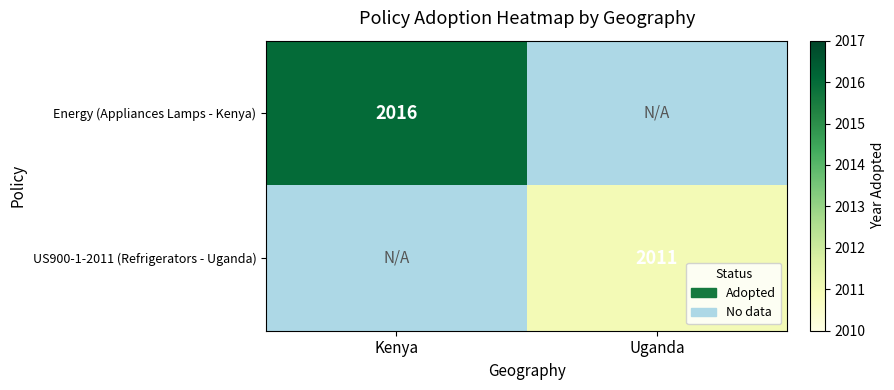

At how many categories does at least one series exceed 1023?

2